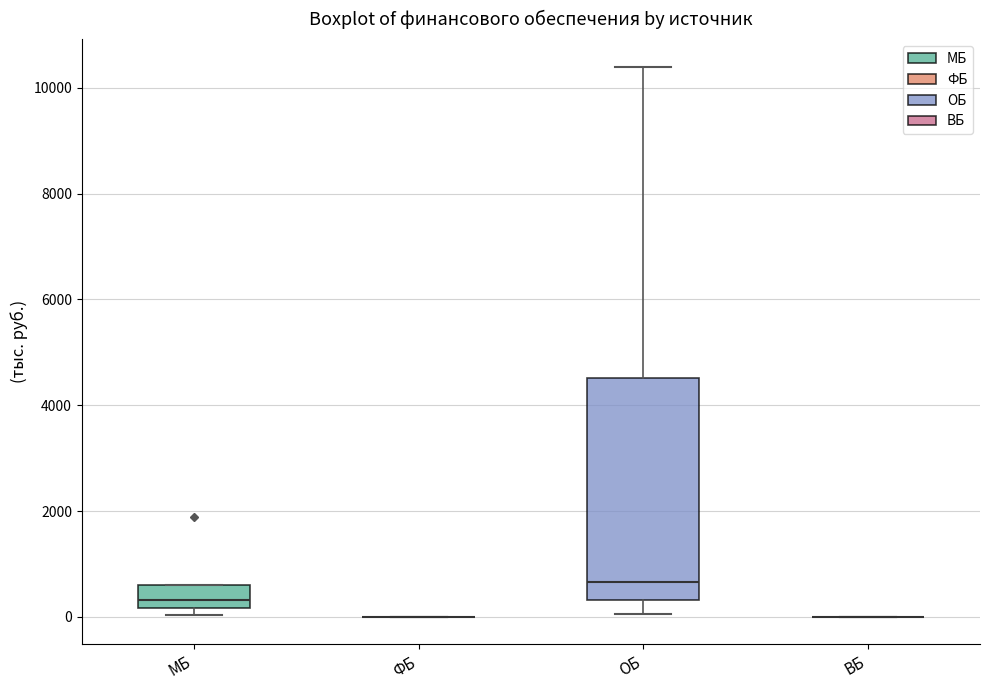

Reading left to right, read every box against the y-axis: the position of its median line, the range the box covers, and the ends of its whiskers. The values are not printed on the chart, so give them approximately, as read against the axis.

МБ: median 400, box 200 to 600, whiskers 0 to 600
ФБ: box collapsed to a line at 0, whiskers 0 to 0
ОБ: median 600, box 400 to 4600, whiskers 0 to 10400
ВБ: box collapsed to a line at 0, whiskers 0 to 0